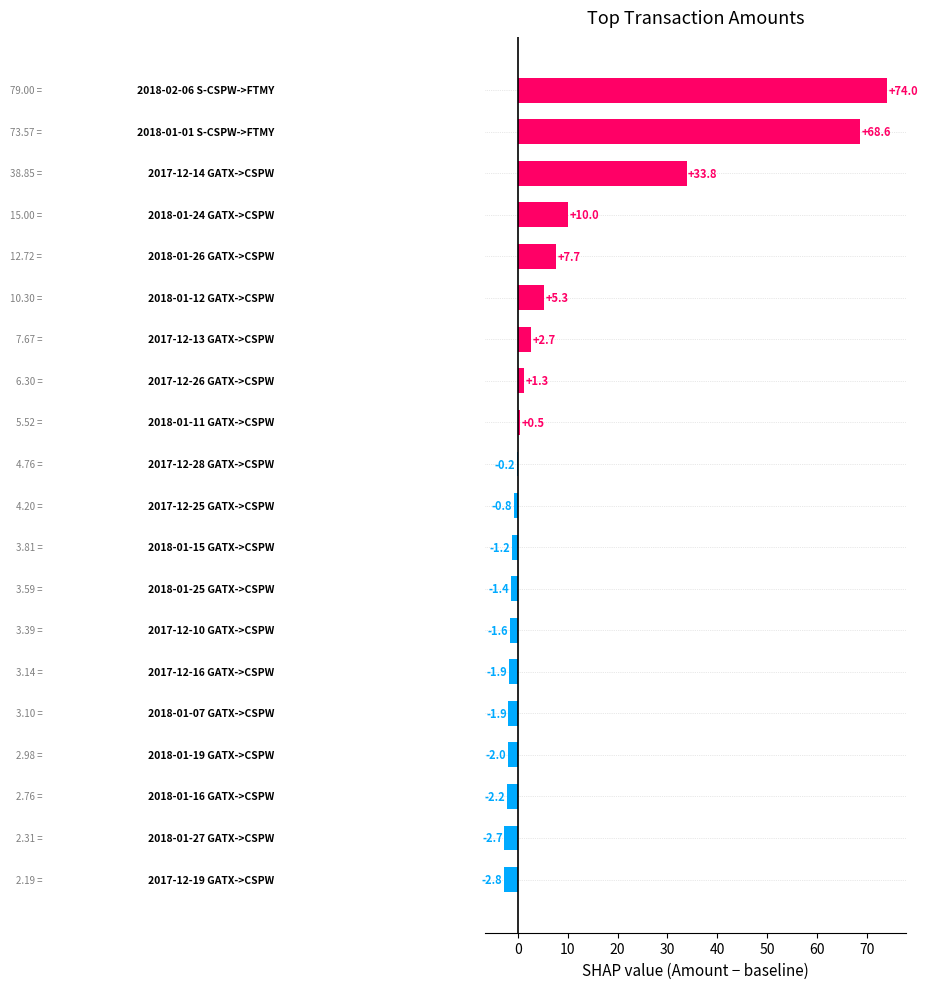

What is the sum of all values?

185.2